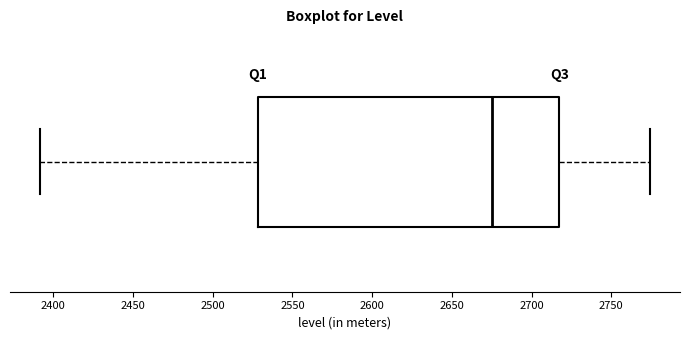

Transcribe this box plot: give where the median line is, the range the box spans, and where the two whiskers end, as read against the x-axis. The values are not printed on the chart, so give them approximately, as read against the axis.

median 2675, box 2530 to 2720, whiskers 2390 to 2775